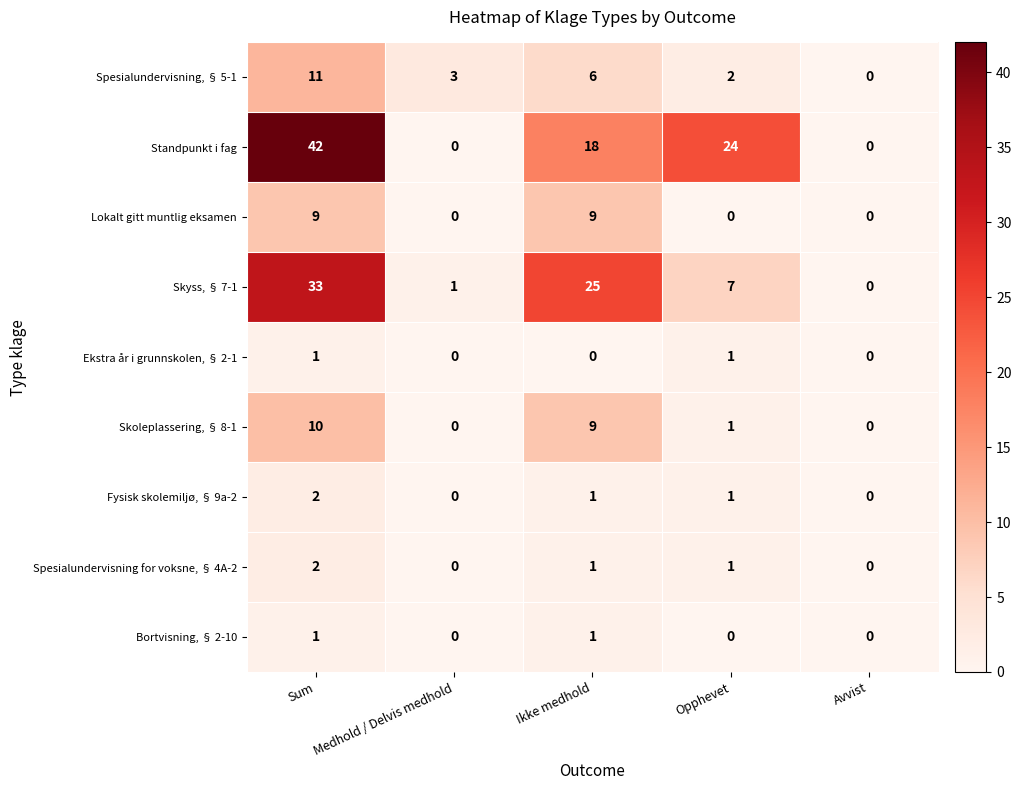

Count the number of categories in the chart.

5